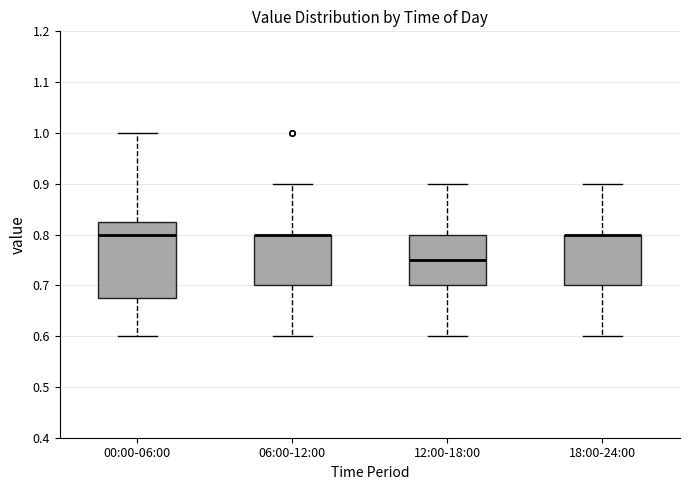

Reading left to right, read every box against the y-axis: the position of its median line, the range the box covers, and the ends of its whiskers. The values are not printed on the chart, so give them approximately, as read against the axis.

00:00-06:00: median 0.80, box 0.68 to 0.83, whiskers 0.60 to 1.00
06:00-12:00: median 0.80 (drawn on the box's upper edge), box 0.70 to 0.80, whiskers 0.60 to 0.90
12:00-18:00: median 0.75, box 0.70 to 0.80, whiskers 0.60 to 0.90
18:00-24:00: median 0.80 (drawn on the box's upper edge), box 0.70 to 0.80, whiskers 0.60 to 0.90